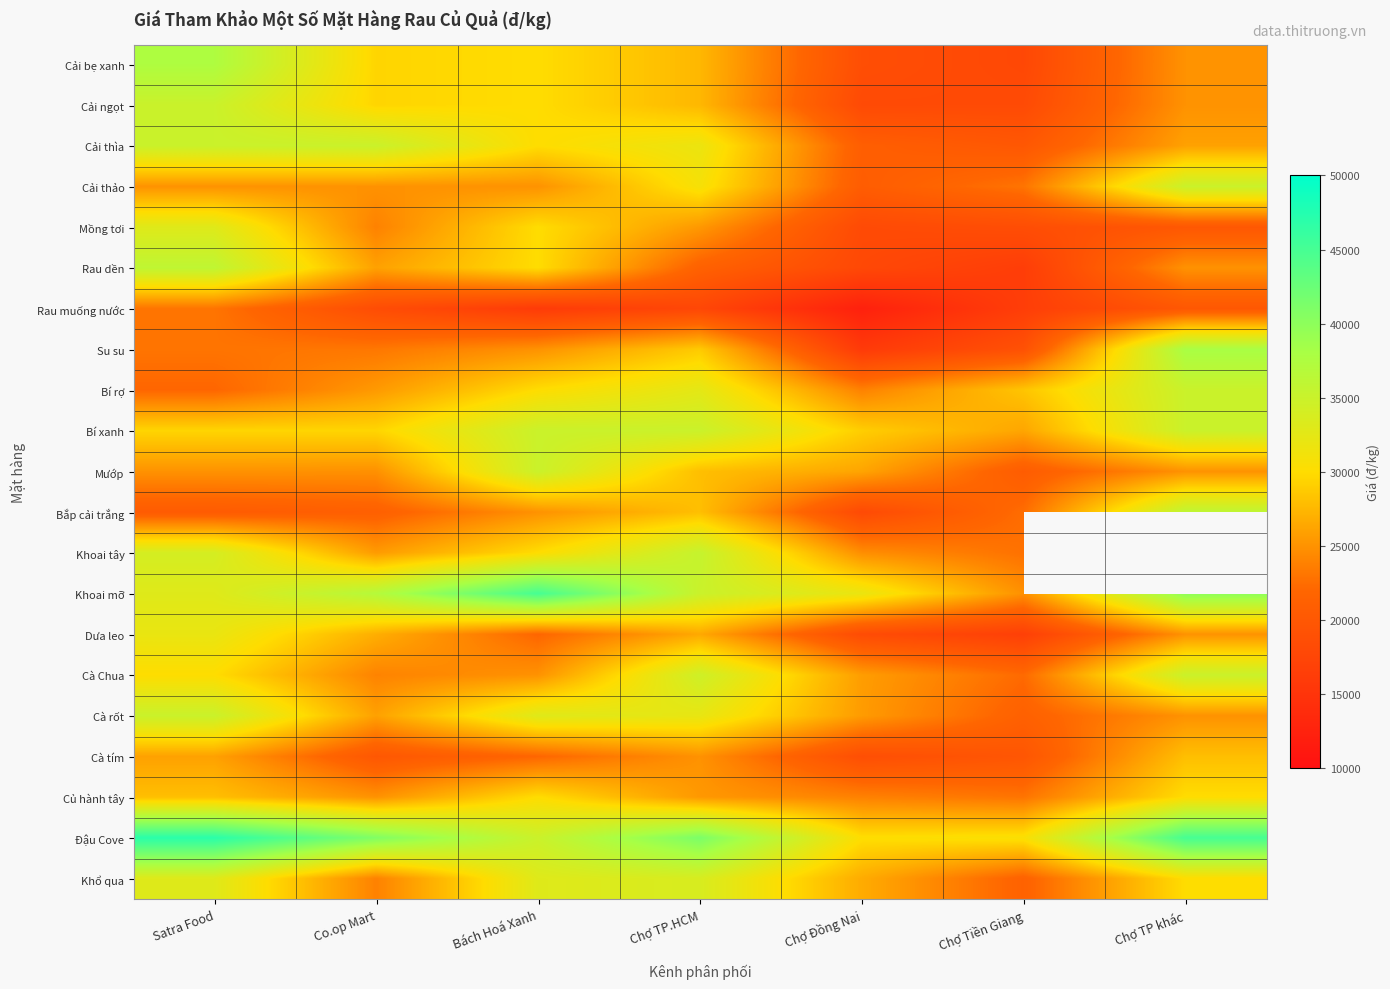

What is the difference between the maximum and second lowest values in the Mồng tơi series?

14400.0